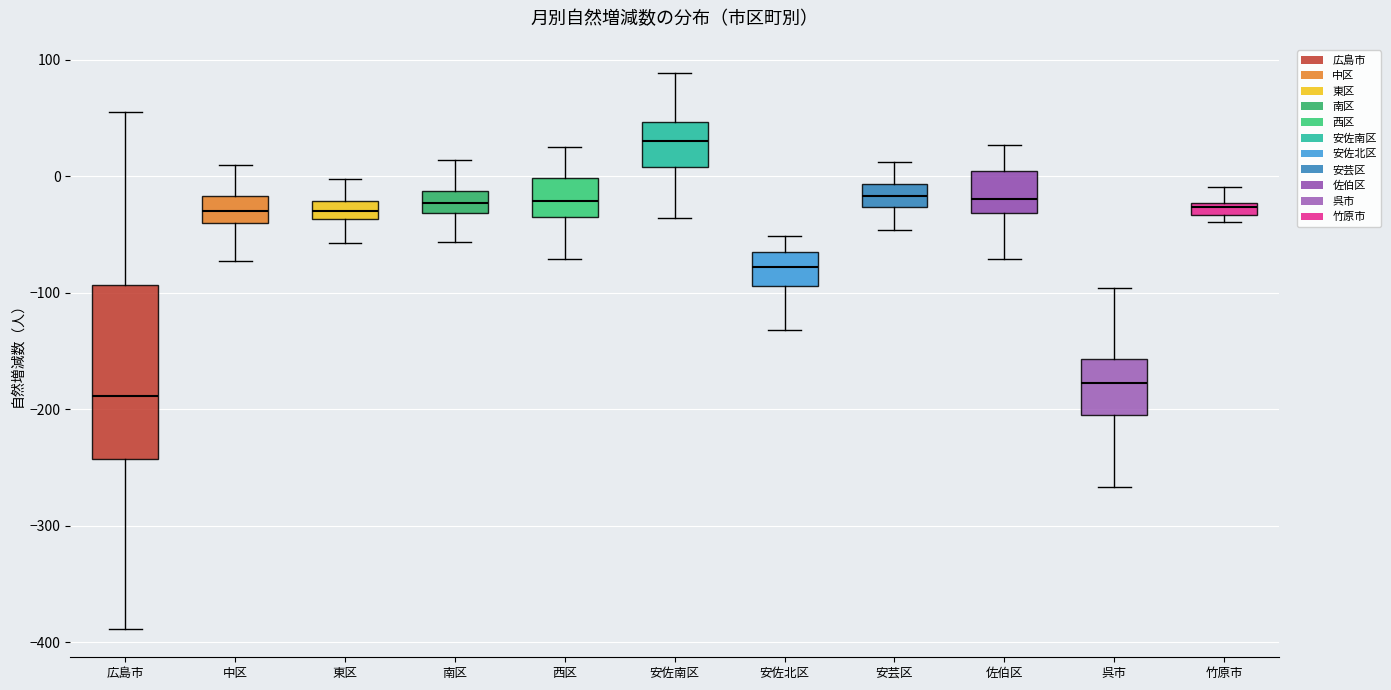

Comparing the boxes themselves (not the whiskers), which one is the tallest?

広島市